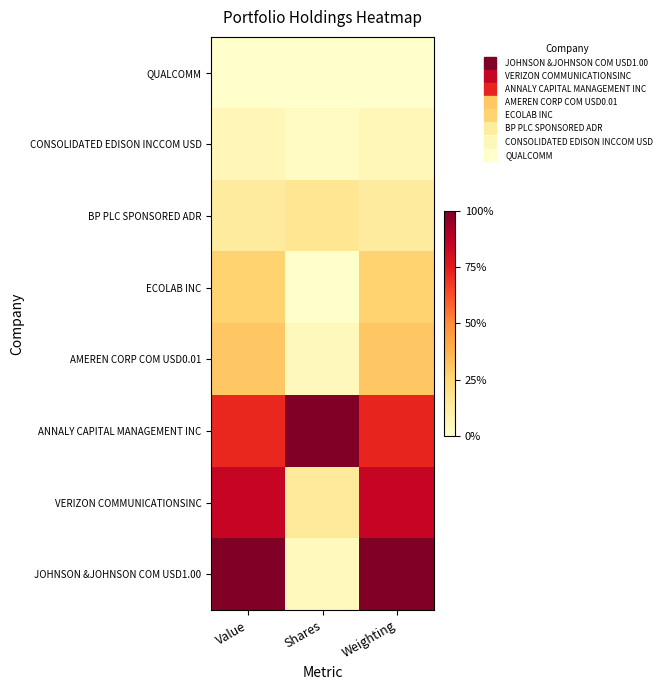

Which series changed the most between Value and Shares?

JOHNSON &JOHNSON COM USD1.00